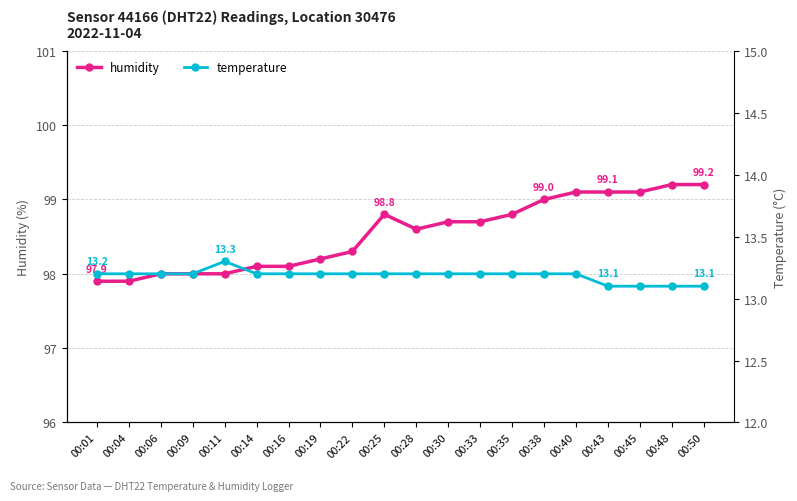

What is the value of the humidity point at the 16th from the left?

99.1